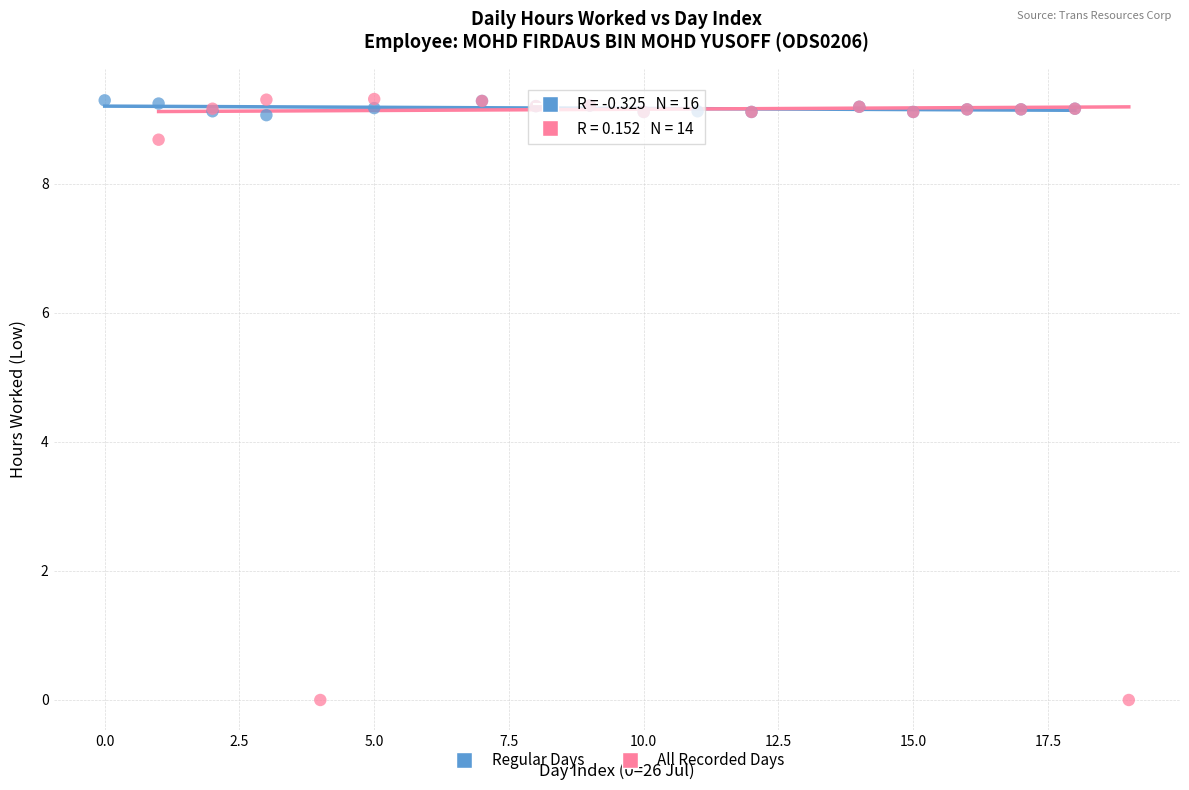

Which series reaches the minimum Y coordinate?

All Recorded Days